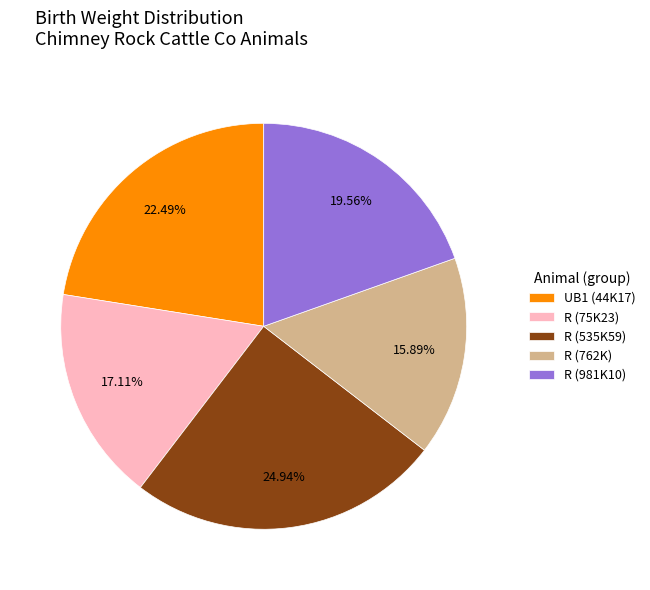

Approximately how many times larger is the value at R (535K59) compared to UB1 (44K17)?

1.1